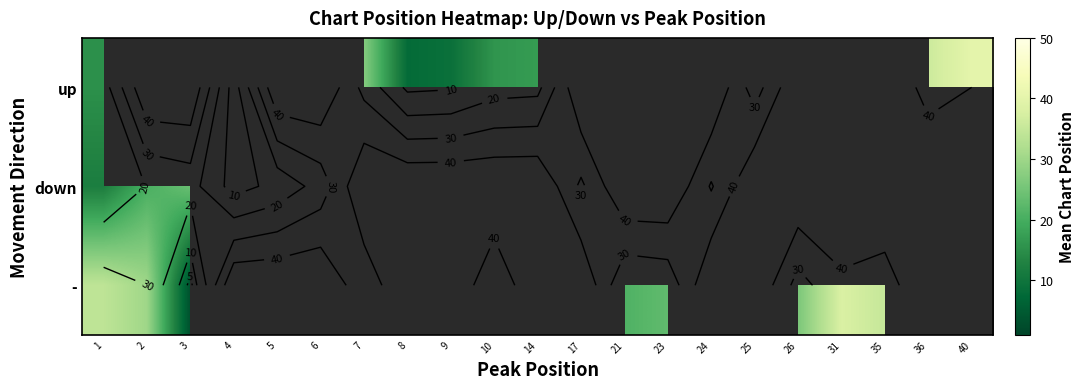

Which category has the highest value in the up series?

40